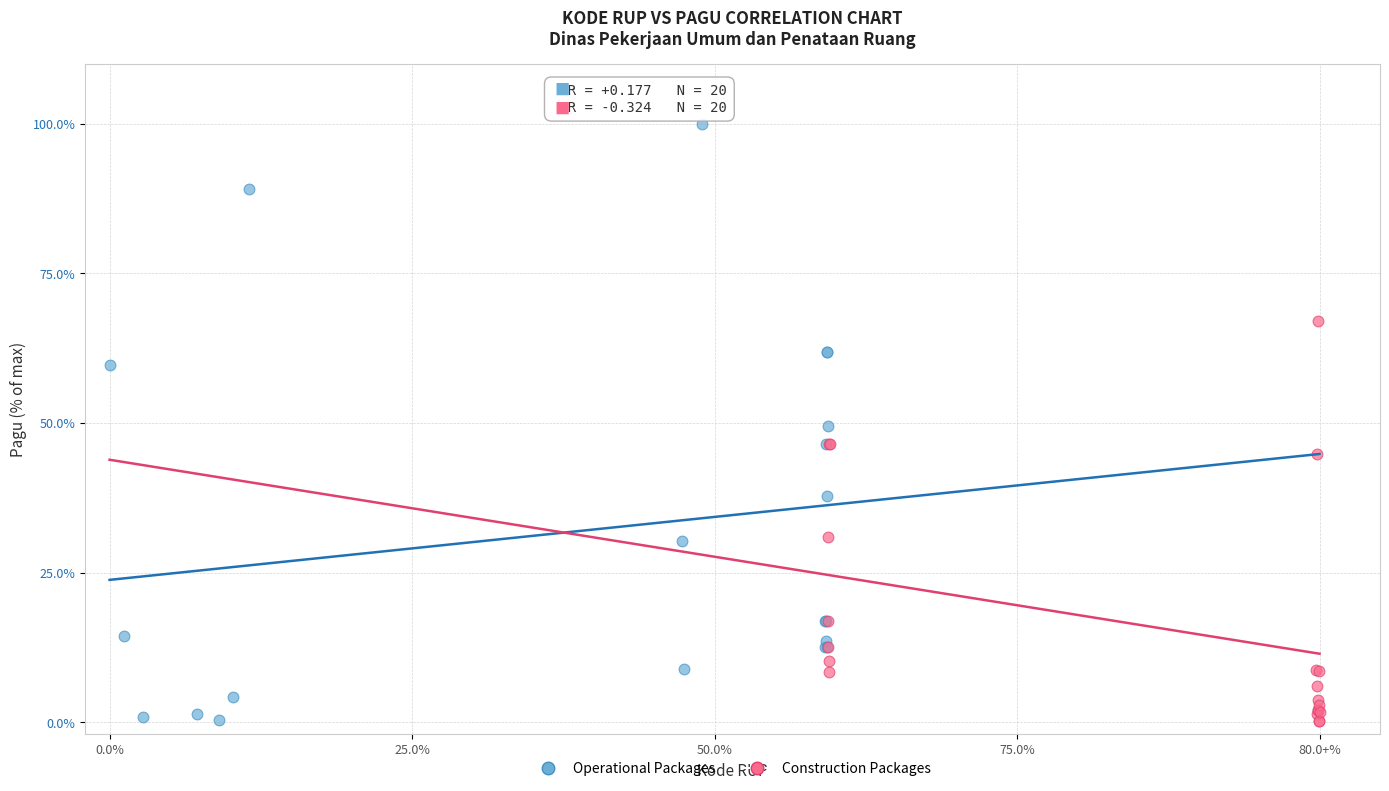

Which series contains the highest Y value?

Operational Packages